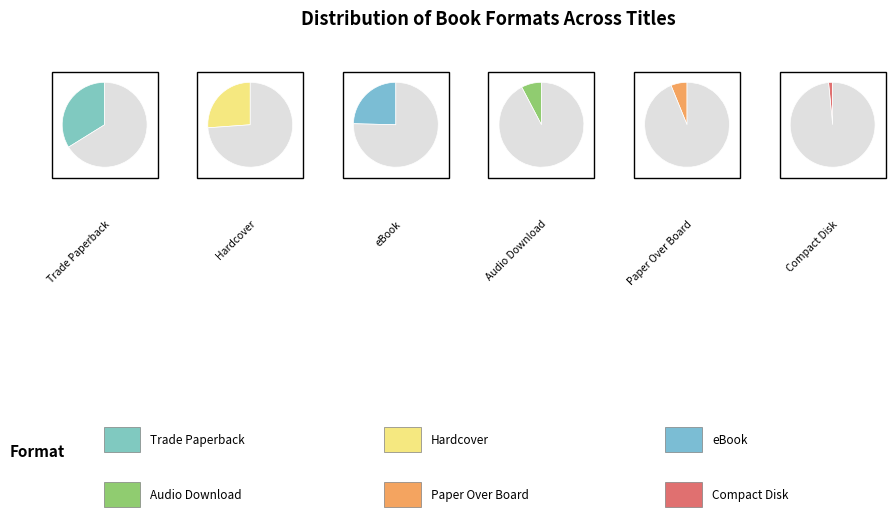

What is the largest slice in the pie chart?

Trade Paperback